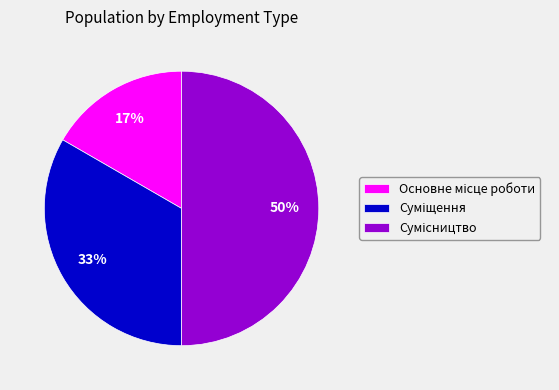

To the nearest percent, what is the difference between the largest and smallest slice percentages?

33%